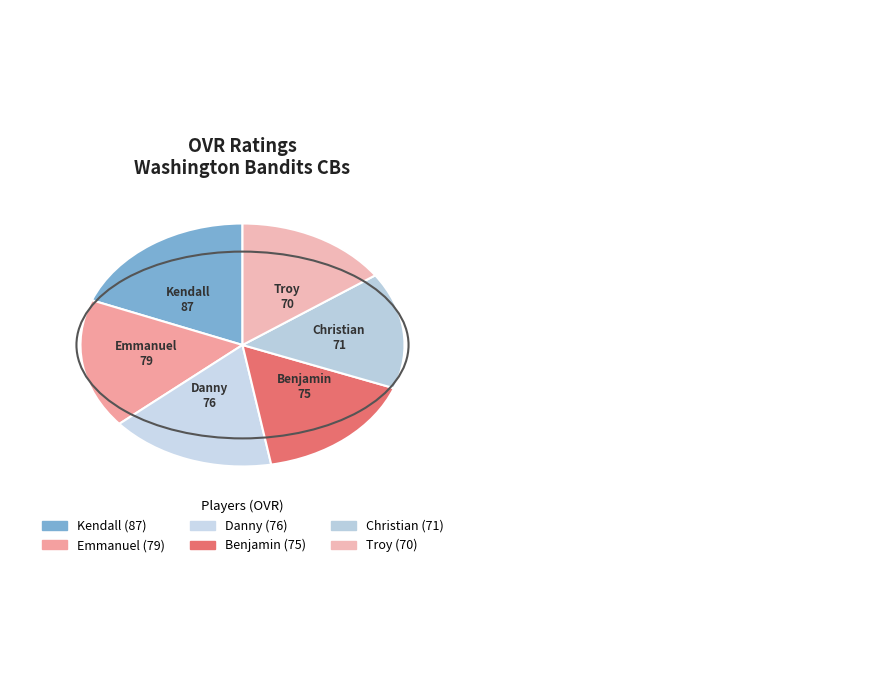

The Kendall slice represents 32% of the pie. True or false?

False